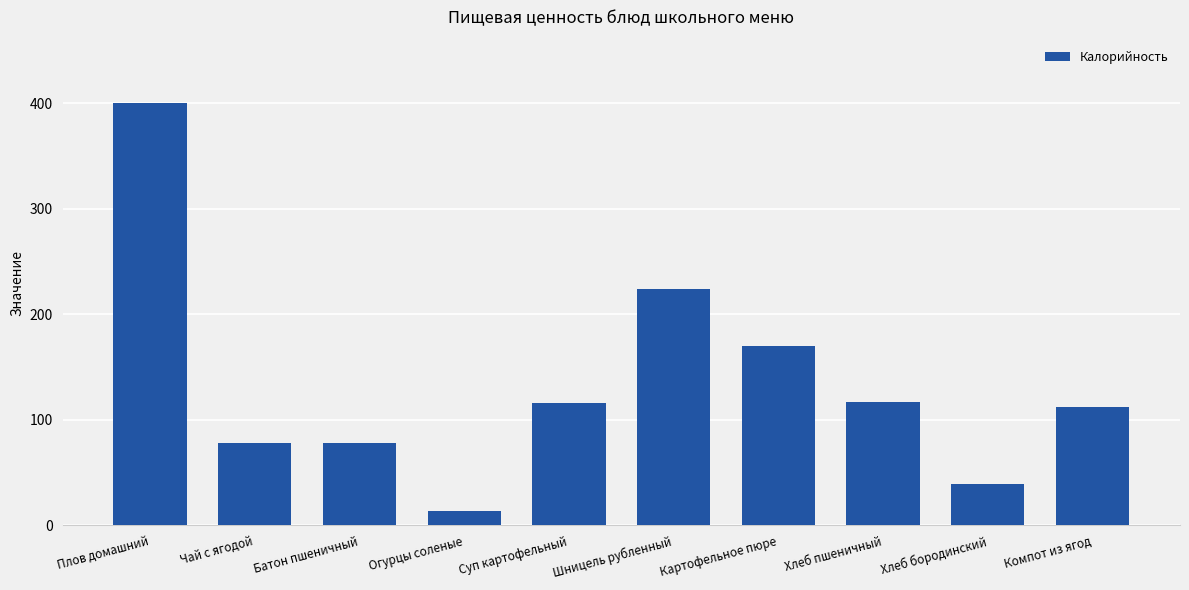

What is the sum of all values?

1348.8